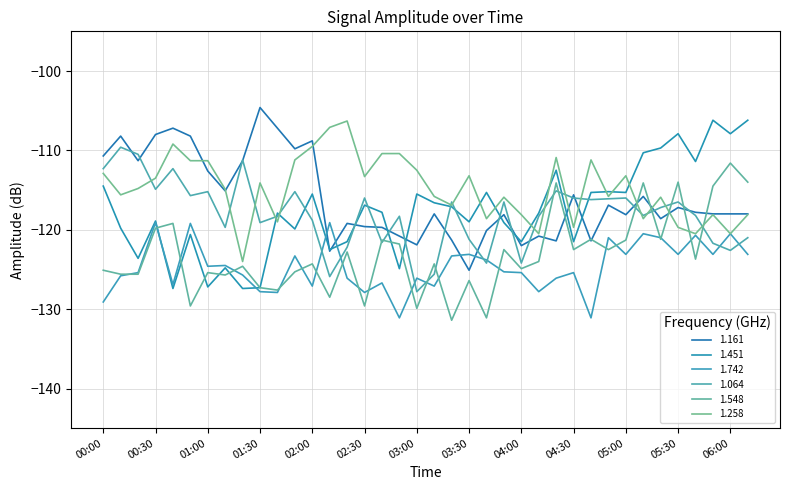

At which category is the sum across all series the highest?

00:30